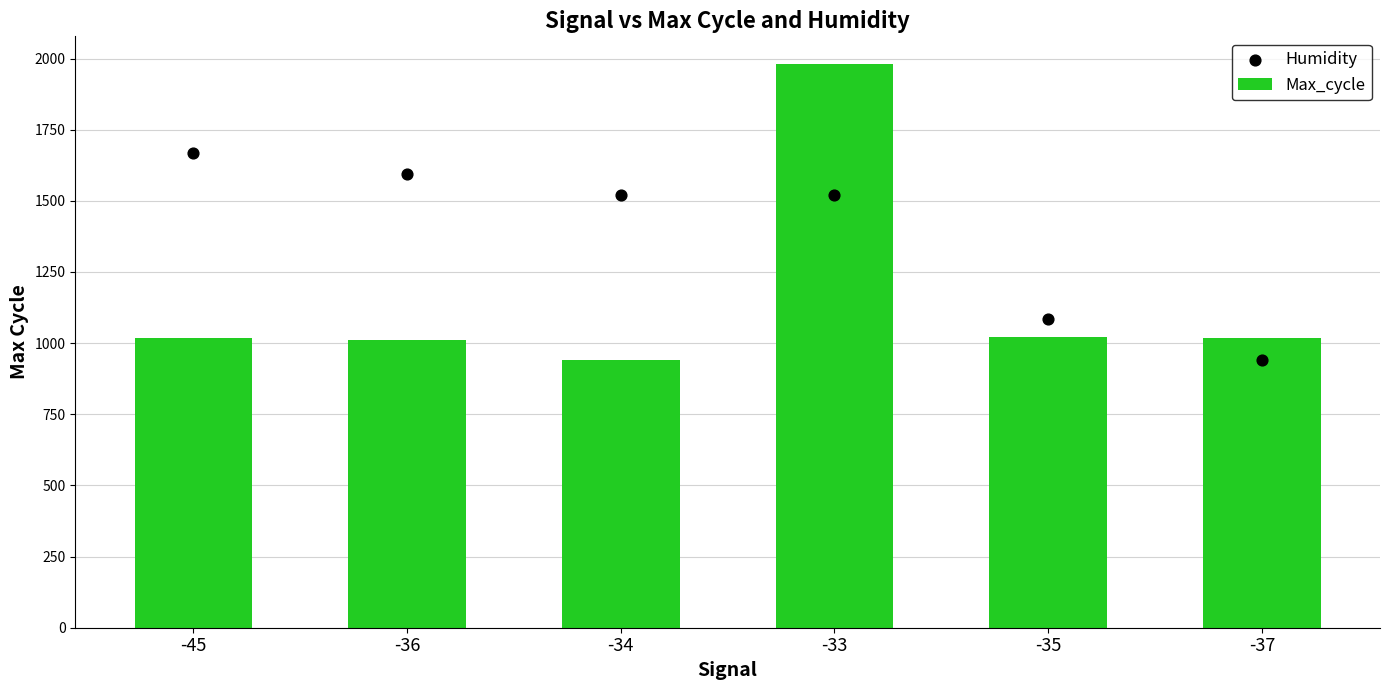

What is the total value across all series at -37?

1957.0